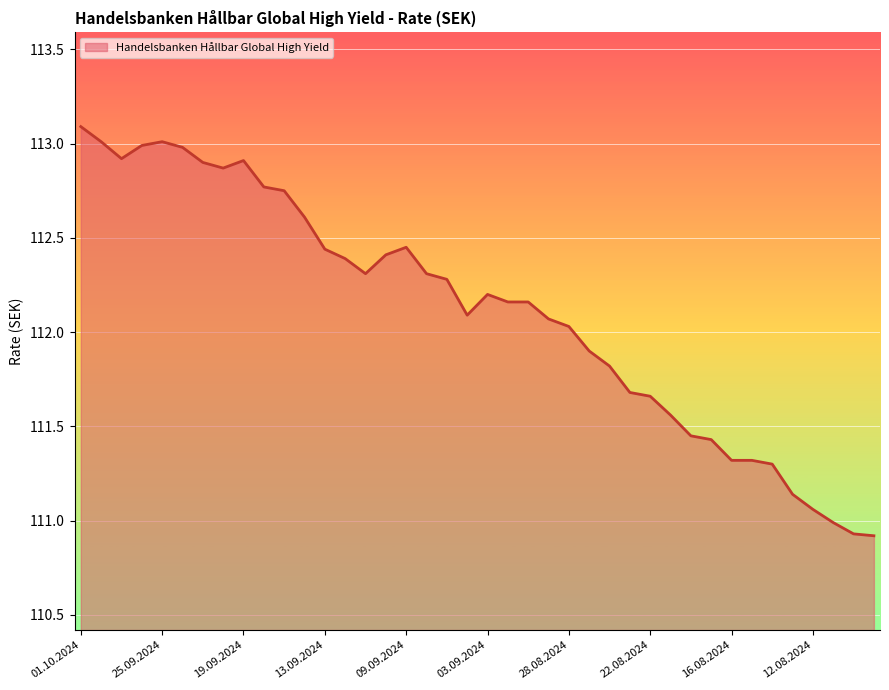

What is the average value?

112.1